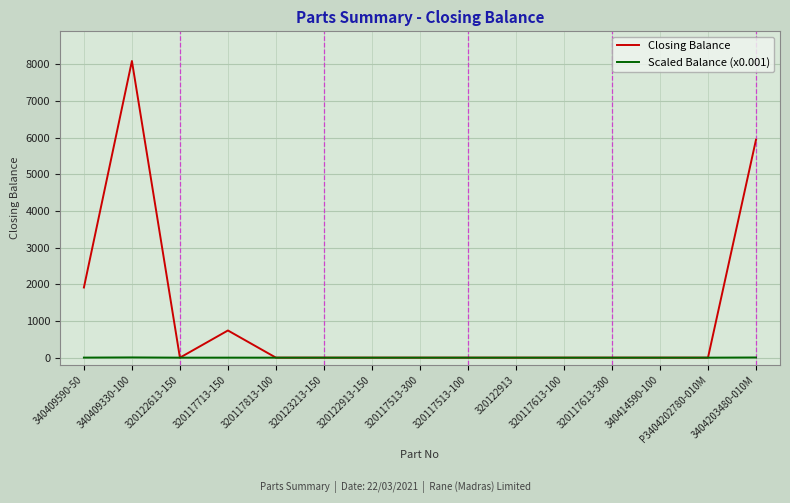

Rank the series by their maximum value, from highest to lowest.

Closing Balance, Scaled Balance (x0.001)